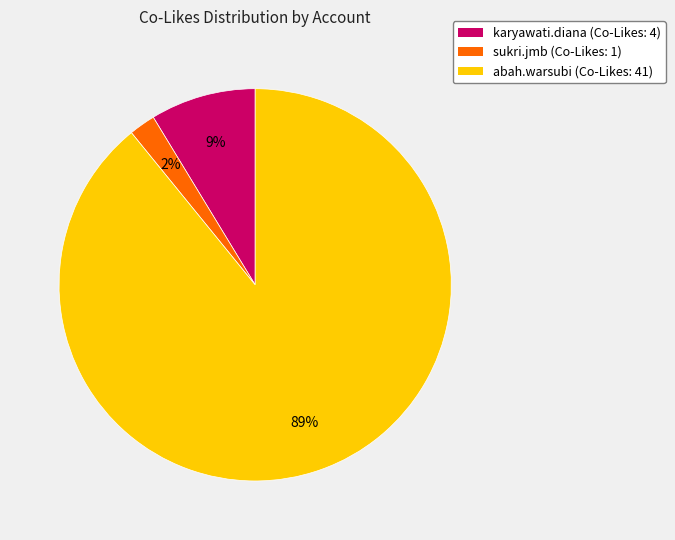

What is the majority slice?

abah.warsubi